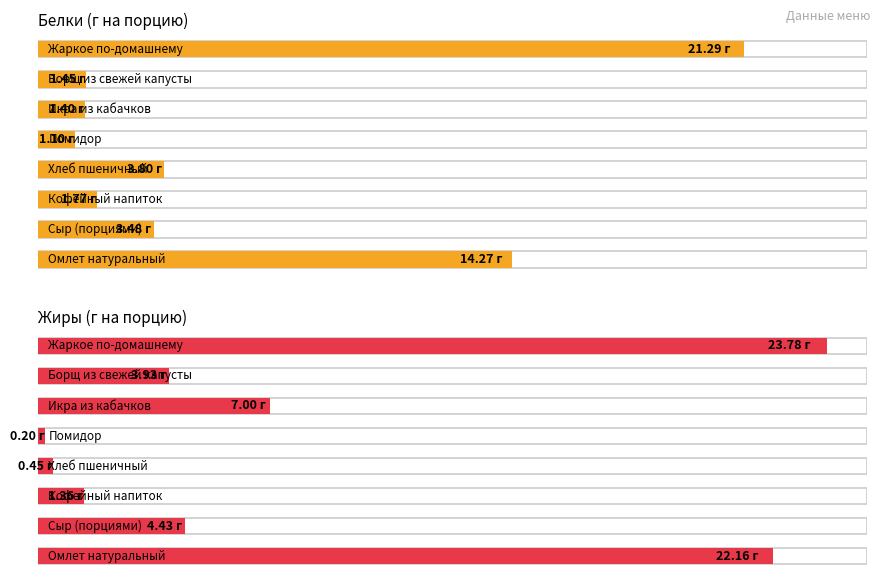

Reading left to right, extract all data points from this chart.

Белки: Омлет натуральный=14.3	Сыр (порциями)=3.5	Кофейный напиток=1.8	Хлеб пшеничный=3.8	Помидор=1.1	Икра из кабачков=1.4	Борщ из свежей капусты=1.4	Жаркое по-домашнему=21.3
Жиры: Омлет натуральный=22.2	Сыр (порциями)=4.4	Кофейный напиток=1.4	Хлеб пшеничный=0.5	Помидор=0.2	Икра из кабачков=7.0	Борщ из свежей капусты=3.9	Жаркое по-домашнему=23.8